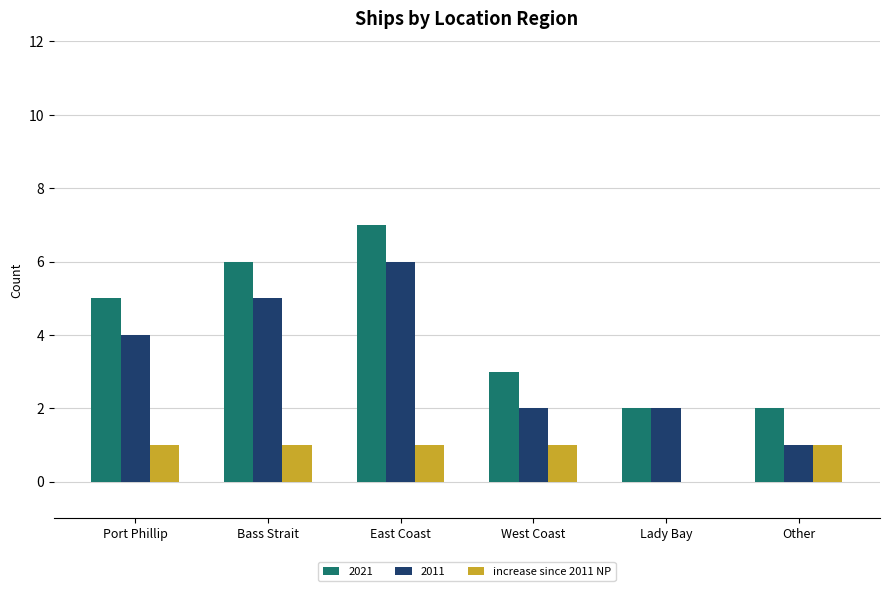

Between East Coast and Lady Bay, which series saw the biggest shift?

2021